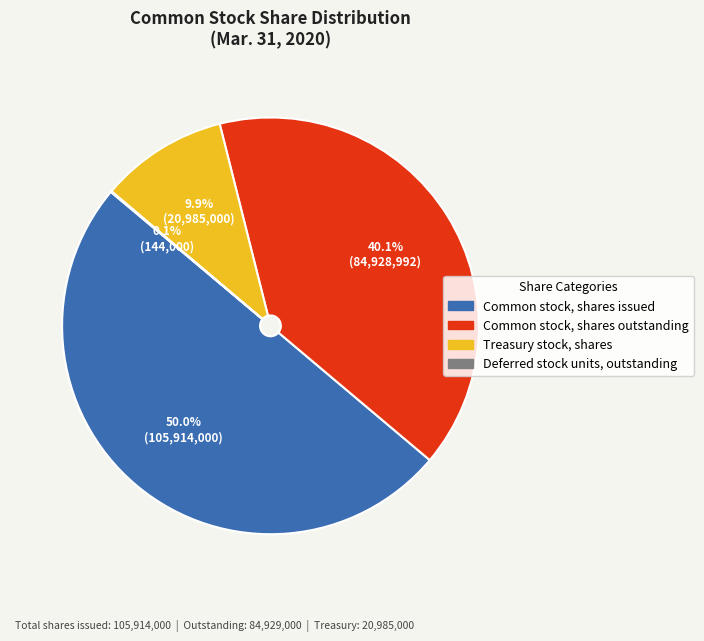

What percentage is the Common stock, shares outstanding slice, to the nearest percent?

40%